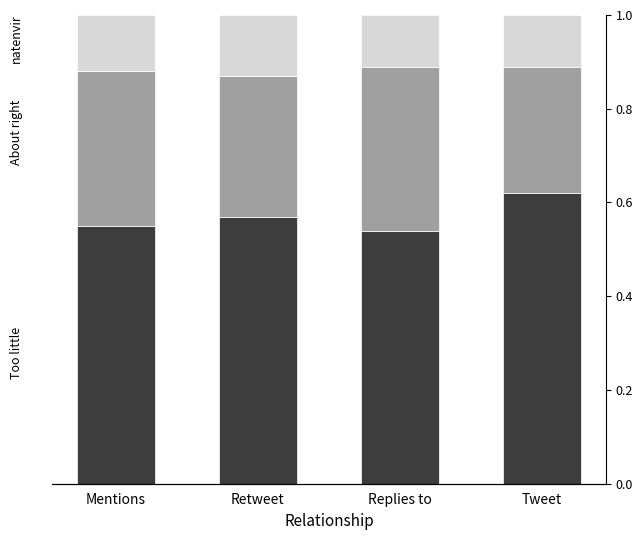

What is the smallest value displayed?

0.1